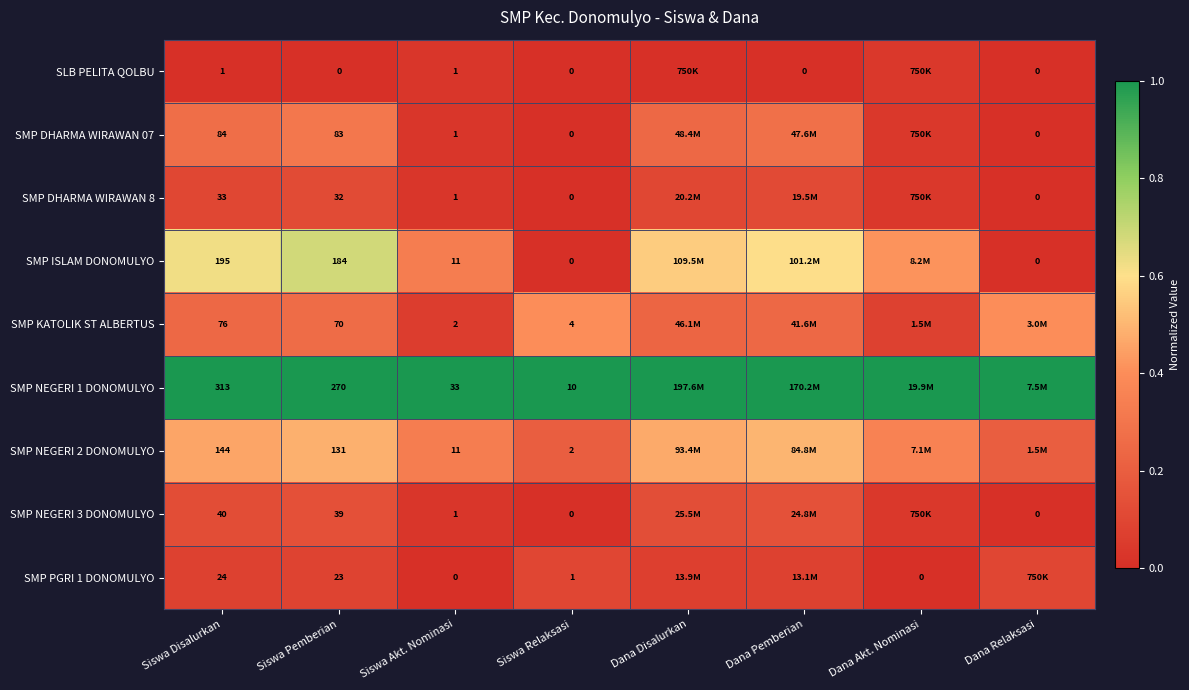

Which series has the largest total across all categories?

SMP NEGERI 1 DONOMULYO